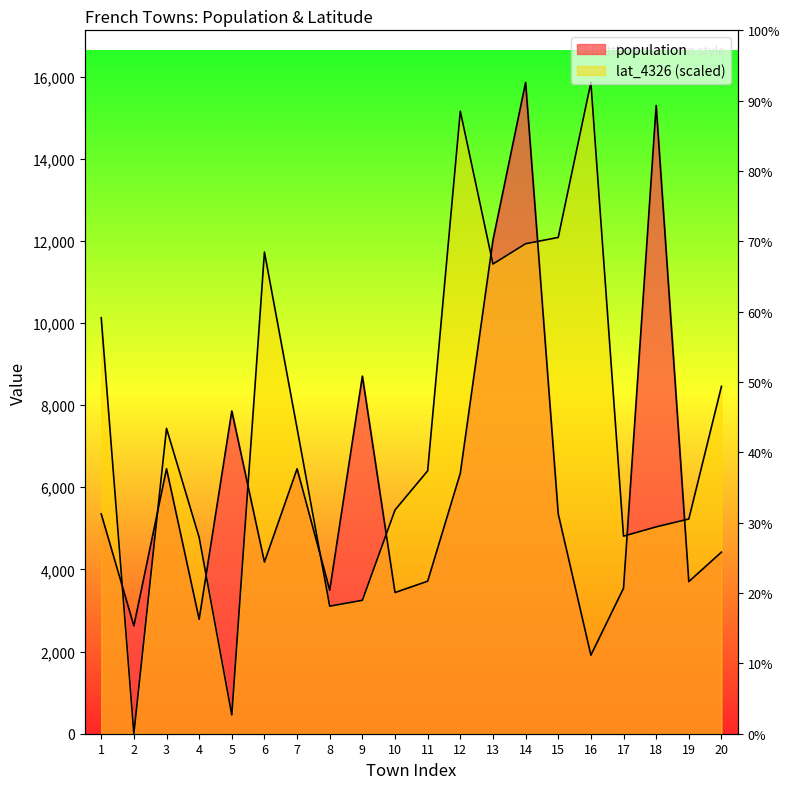

True or false: lat_4326 has more than 0 interior local peaks.

True